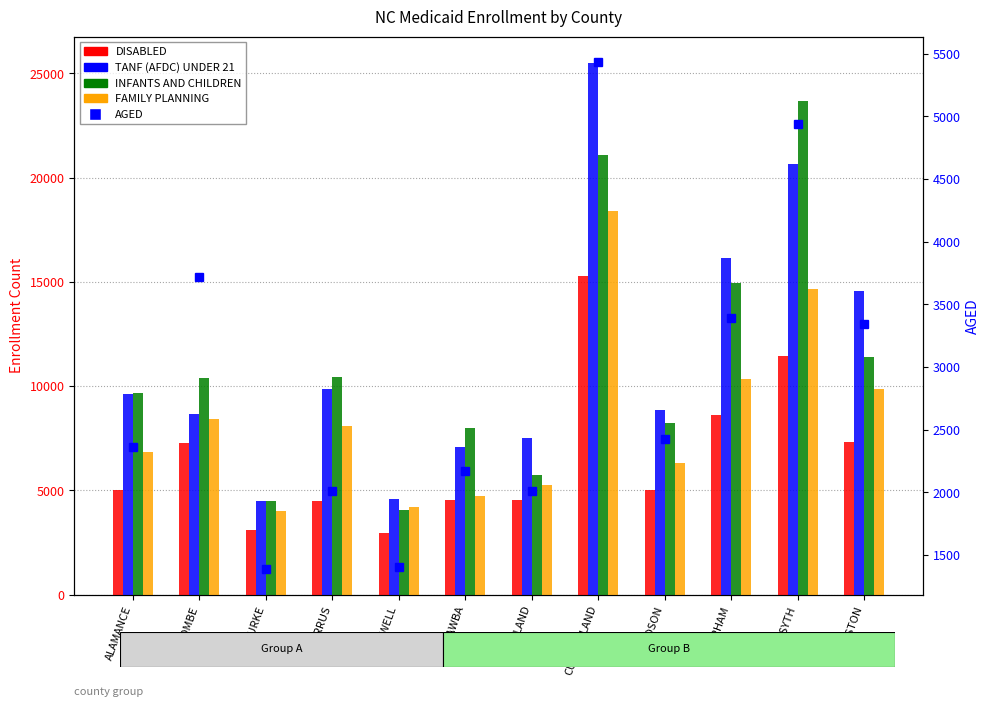

How many data points does each series have?

12